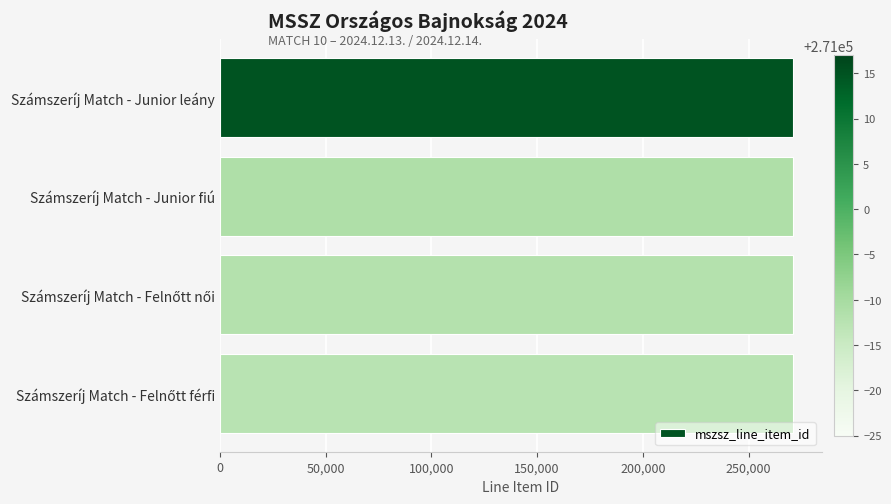

The value at Számszeríj Match - Junior leány is 271017. True or false?

True